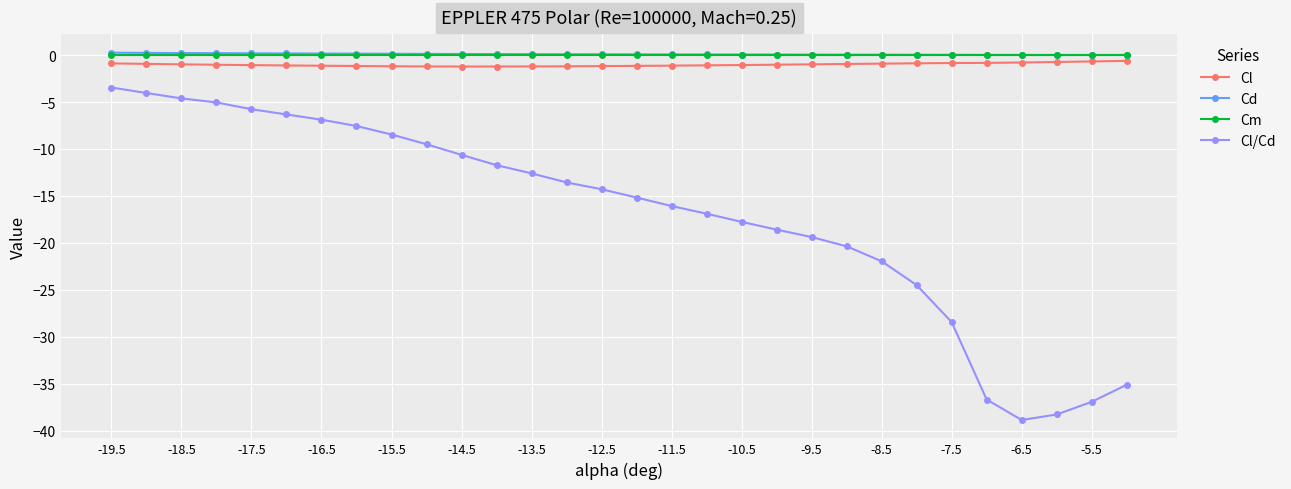

Which series has the largest range (max minus min)?

Cl/Cd